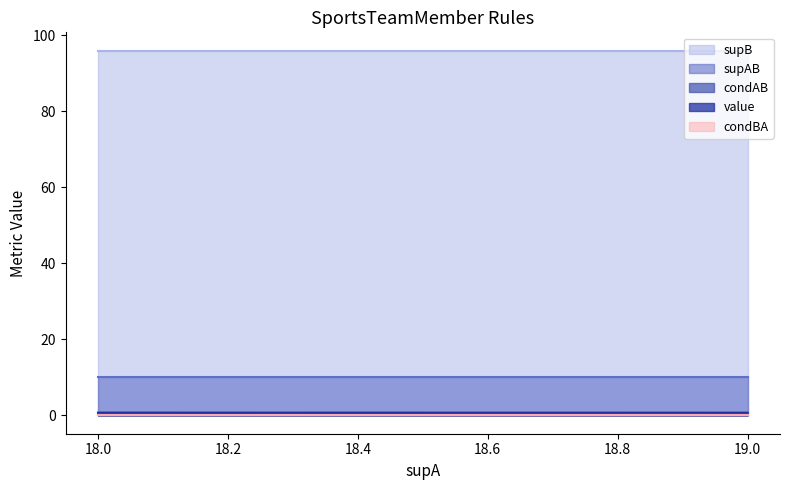

Between 18 and 18, which series saw the biggest shift?

value